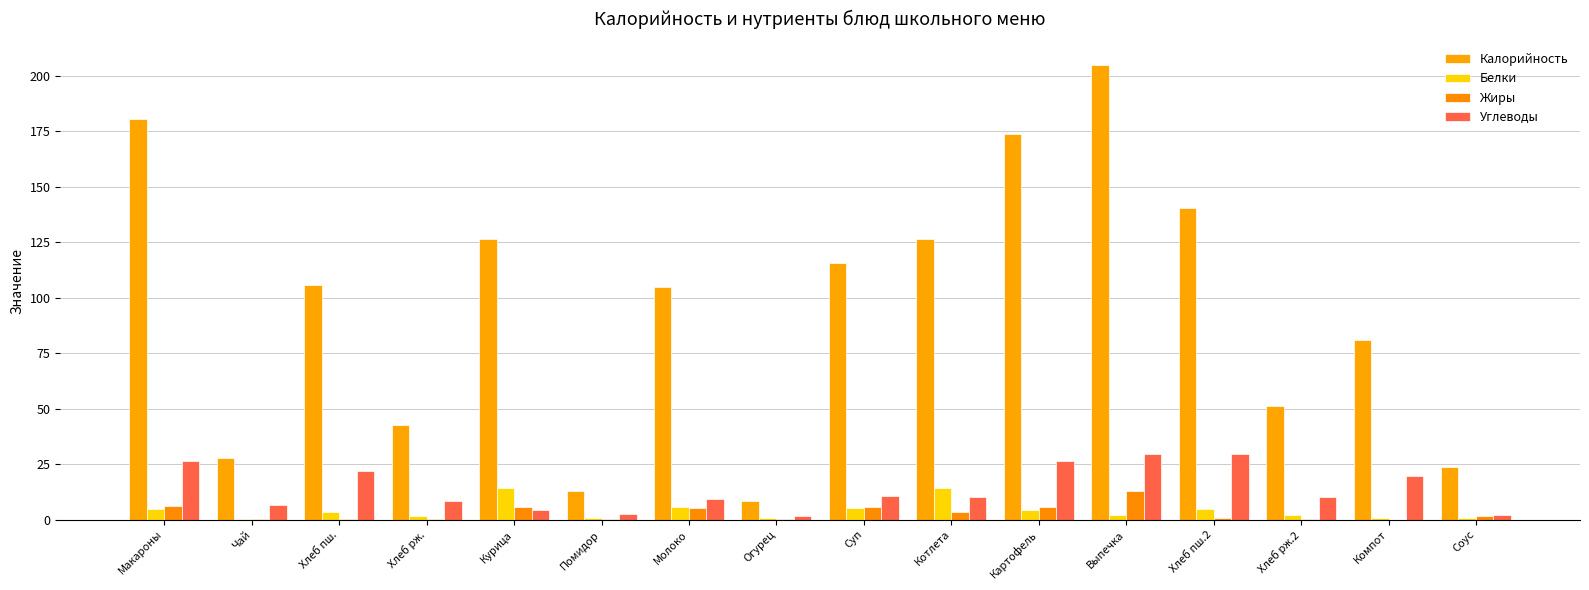

Reading right to left, transcribe all the data shown in this chart.

Калорийность: Соус=23.8	Компот=81.0	Хлеб рж.2=51.2	Хлеб пш.2=140.6	Выпечка=205.0	Картофель=173.7	Котлета=126.5	Суп=115.6	Огурец=8.5	Молоко=105.0	Помидор=12.8	Курица=126.4	Хлеб рж.=42.7	Хлеб пш.=105.5	Чай=27.9	Макароны=180.7
Белки: Соус=0.7	Компот=0.5	Хлеб рж.2=2.0	Хлеб пш.2=4.6	Выпечка=2.0	Картофель=4.5	Котлета=14.3	Суп=5.1	Огурец=0.5	Молоко=5.6	Помидор=0.7	Курица=14.1	Хлеб рж.=1.7	Хлеб пш.=3.4	Чай=0.2	Макароны=4.7
Жиры: Соус=1.5	Компот=0.0	Хлеб рж.2=0.4	Хлеб пш.2=0.5	Выпечка=12.8	Картофель=5.5	Котлета=3.2	Суп=5.8	Огурец=0.1	Молоко=5.0	Помидор=0.1	Курица=5.8	Хлеб рж.=0.3	Хлеб пш.=0.4	Чай=0.1	Макароны=6.2
Углеводы: Соус=1.9	Компот=19.8	Хлеб рж.2=10.0	Хлеб пш.2=29.5	Выпечка=29.6	Картофель=26.5	Котлета=10.0	Суп=10.8	Огурец=1.5	Молоко=9.4	Помидор=2.3	Курица=4.4	Хлеб рж.=8.4	Хлеб пш.=22.1	Чай=6.6	Макароны=26.5